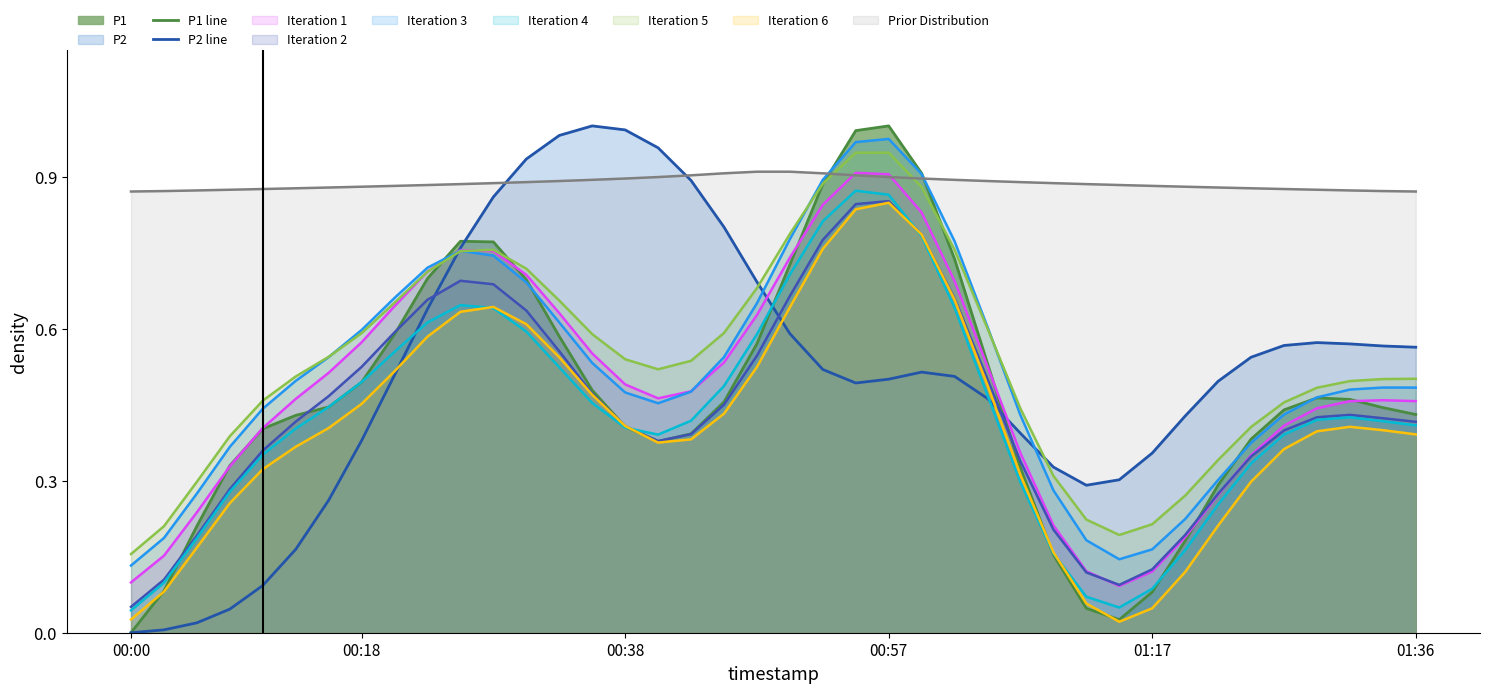

How many interior local valleys does the P2 line series have?

2